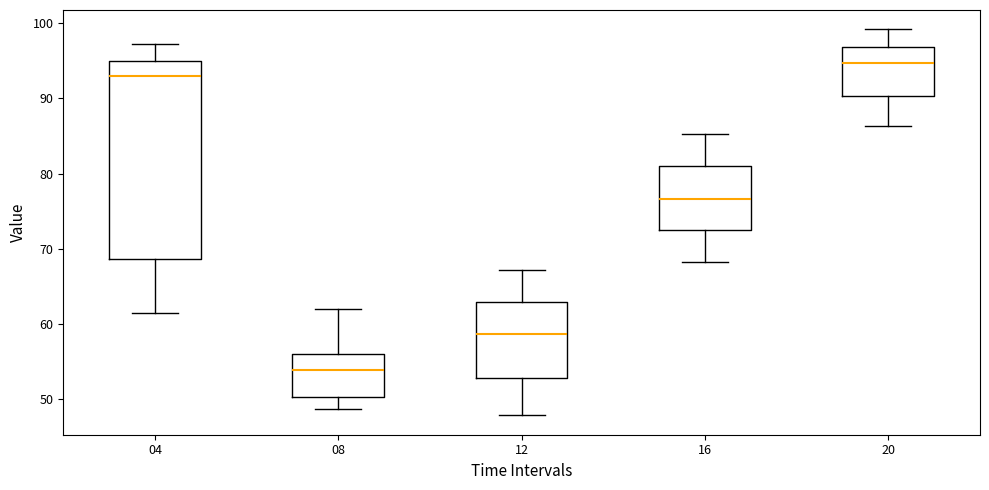

Reading left to right, read every box against the y-axis: the position of its median line, the range the box covers, and the ends of its whiskers. The values are not printed on the chart, so give them approximately, as read against the axis.

04: median 93, box 69 to 95, whiskers 62 to 97
08: median 54, box 50 to 56, whiskers 49 to 62
12: median 59, box 53 to 63, whiskers 48 to 67
16: median 77, box 73 to 81, whiskers 68 to 85
20: median 95, box 90 to 97, whiskers 86 to 99